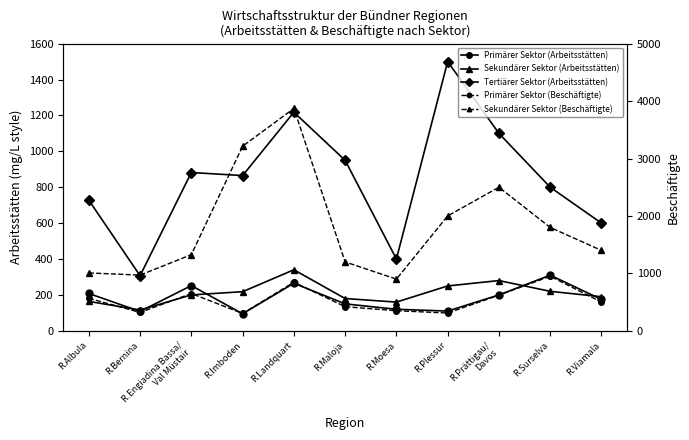

Where does the Primärer Sektor (Arbeitsstätten) series first go above 175?

R.Albula